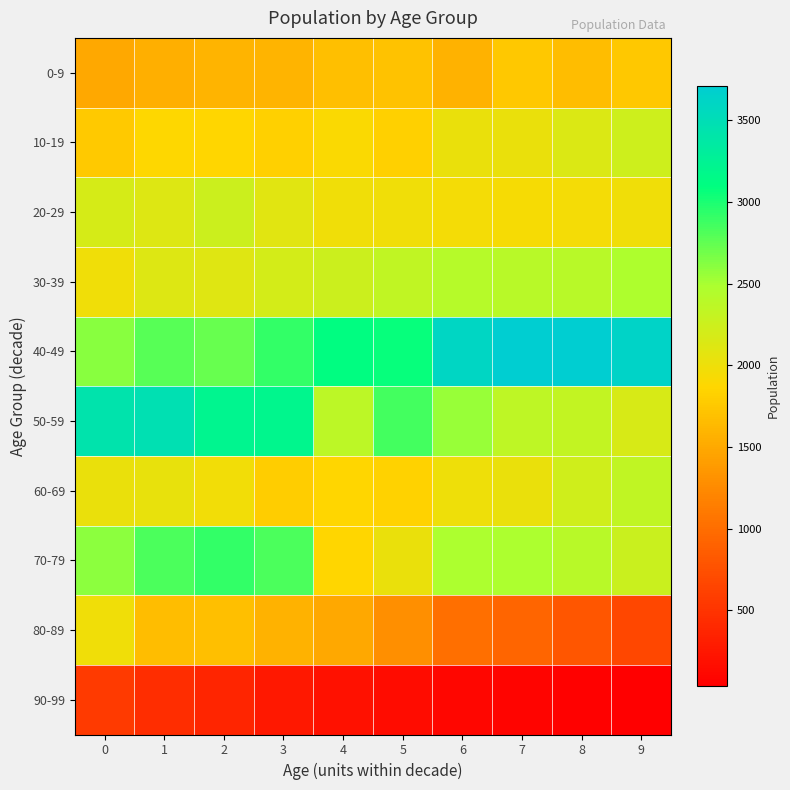

At how many categories does at least one series exceed 1989?

10